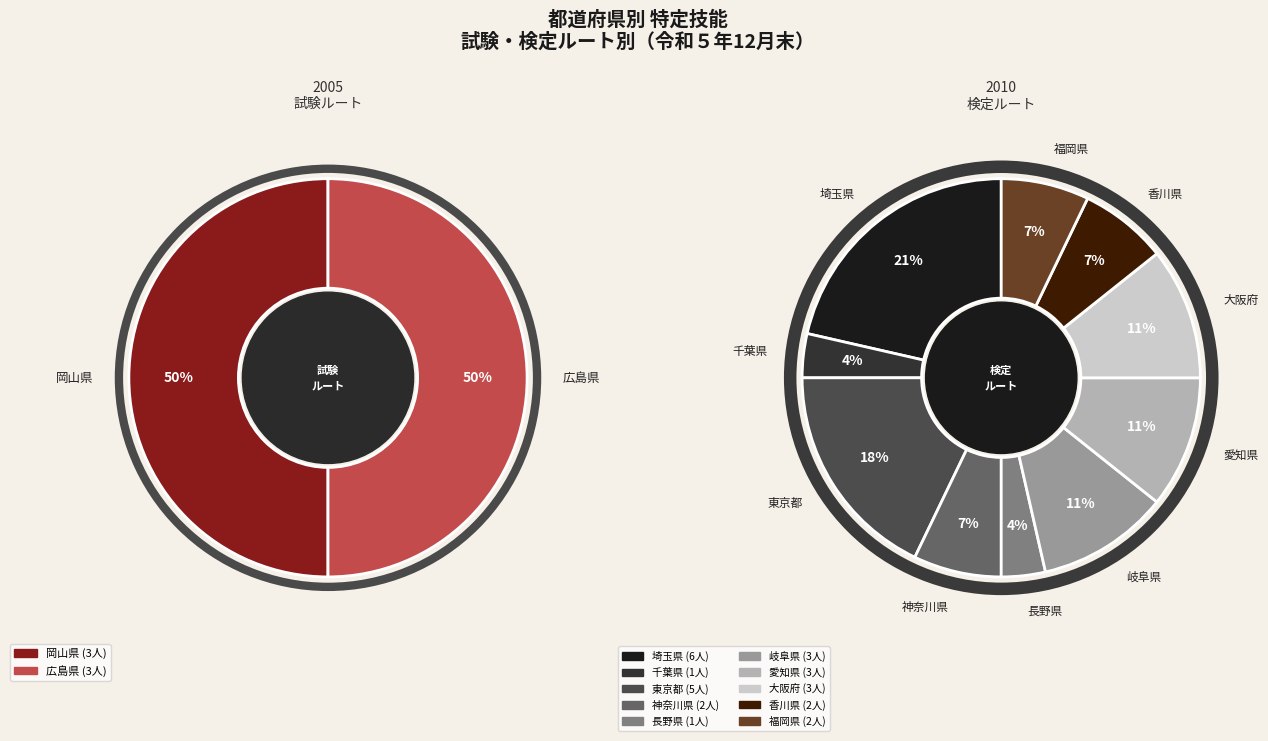

The 千葉県 slice represents 14% of the pie. True or false?

False